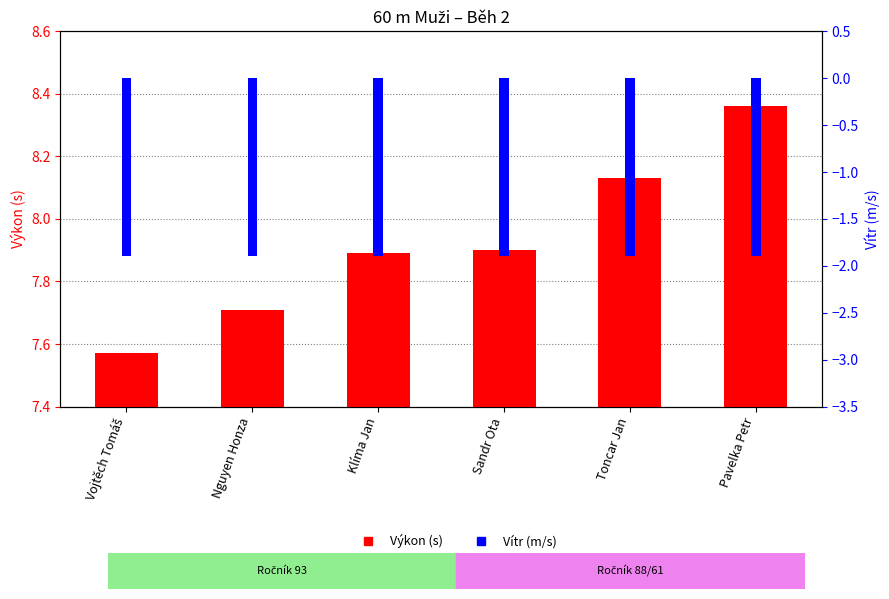

How many bars are there in each group?

2